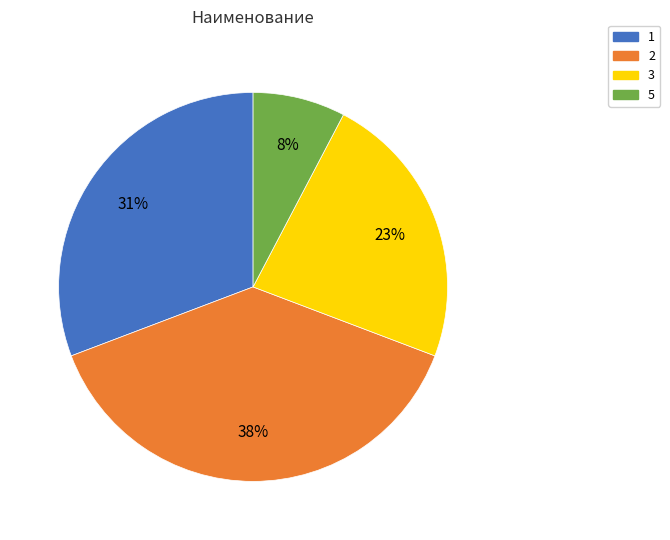

Is it true that 5 is 1% of the pie?

False